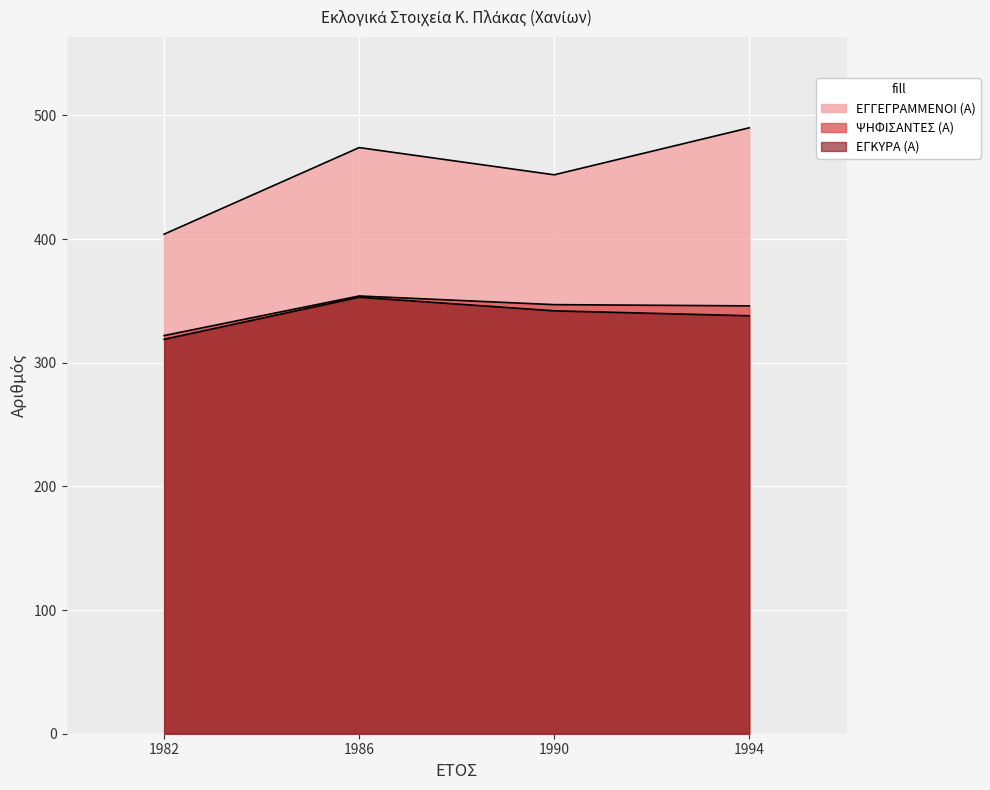

What is the spread (max minus min) of values at 1982?

85